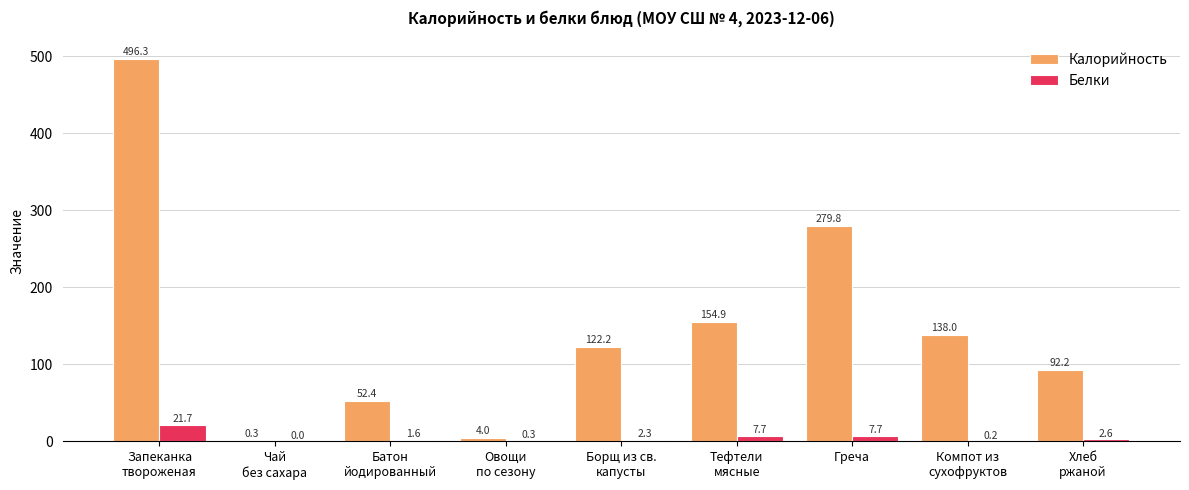

What is the sum of all Белки values?

44.1